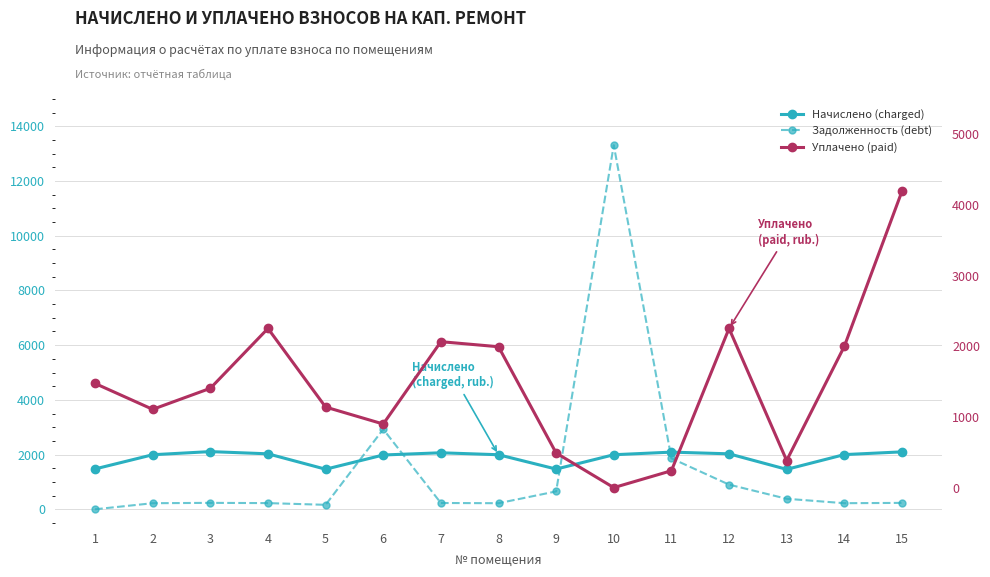

Which series has the largest range (max minus min)?

Задолженность (debt)